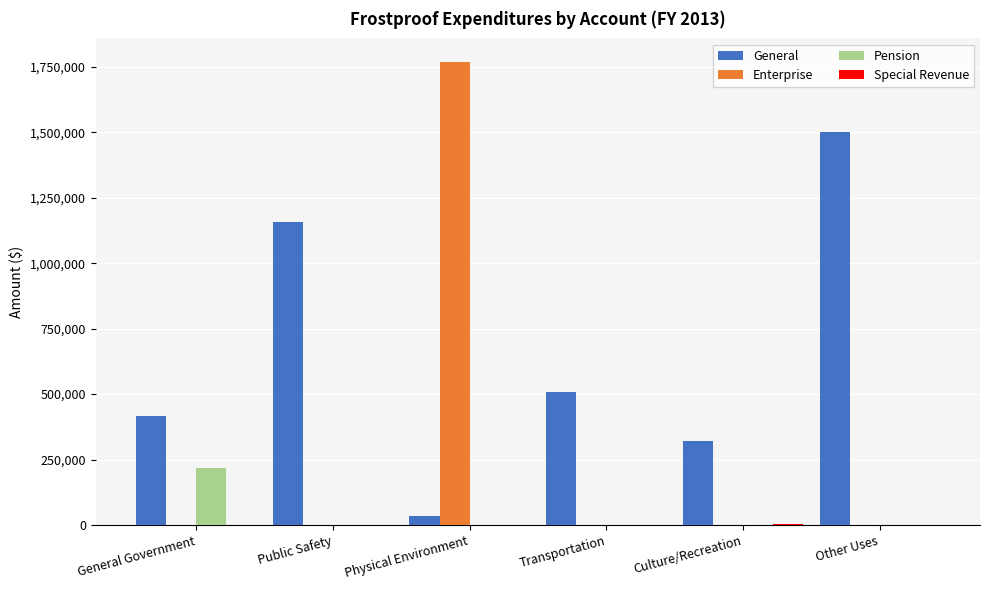

Which label corresponds to the largest value in the chart?

Physical Environment